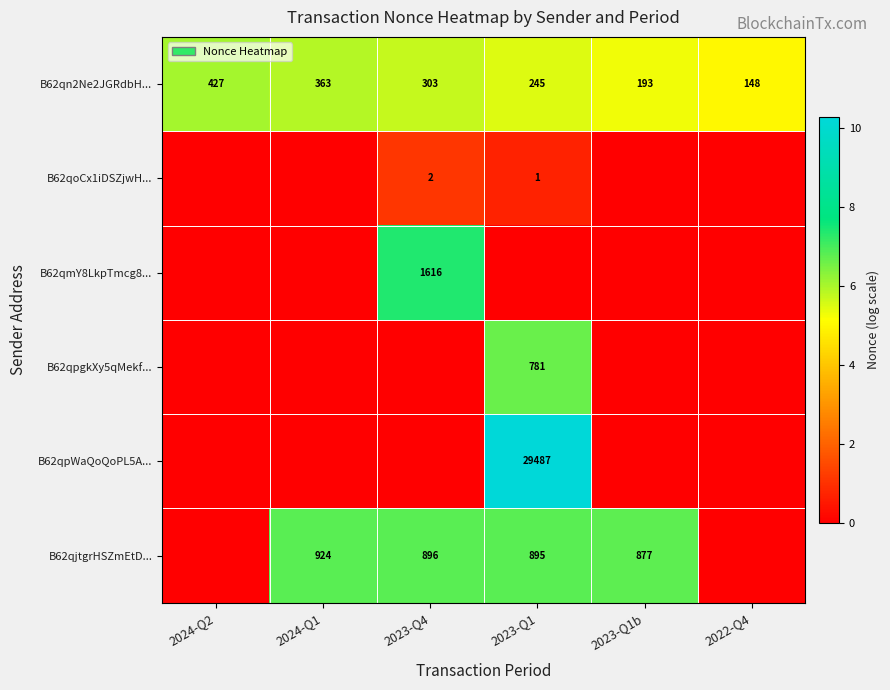

How many data points does each series have?

6